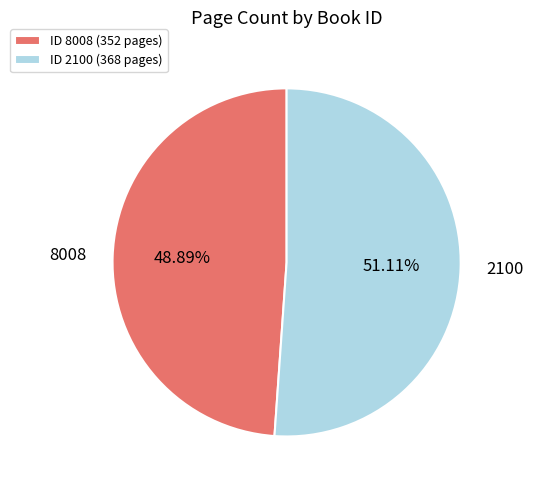

Count the number of slices in the pie.

2